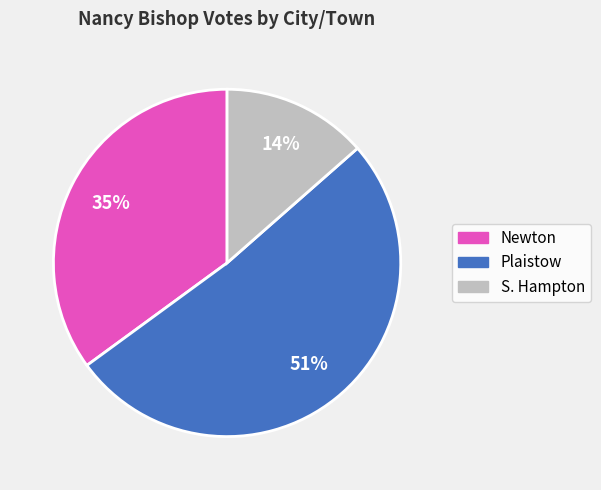

Rank the categories by value from highest to lowest.

Plaistow, Newton, S. Hampton